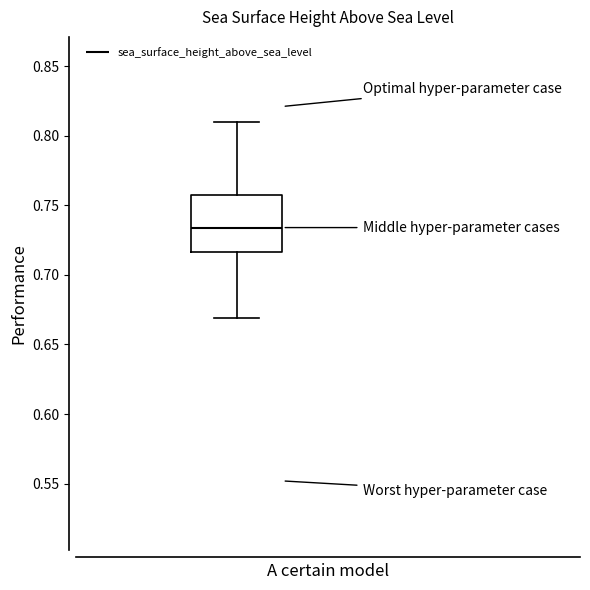

Where is the lower edge of the box on the y-axis? The values are not printed on the chart, so give them approximately, as read against the axis.

0.715